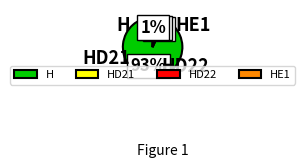

What is the majority slice?

H